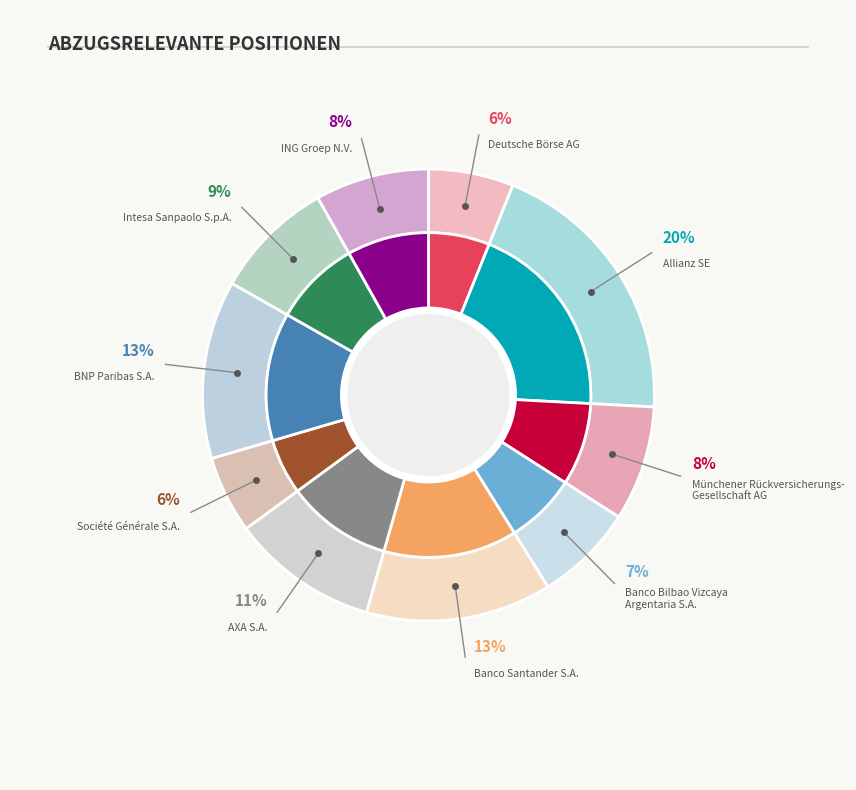

Rank the categories by value from highest to lowest.

Allianz SE, Banco Santander S.A., BNP Paribas S.A., AXA S.A., Intesa Sanpaolo S.p.A., Münchener Rückversicherungs-
Gesellschaft AG, ING Groep N.V., Banco Bilbao Vizcaya
Argentaria S.A., Deutsche Börse AG, Société Générale S.A.